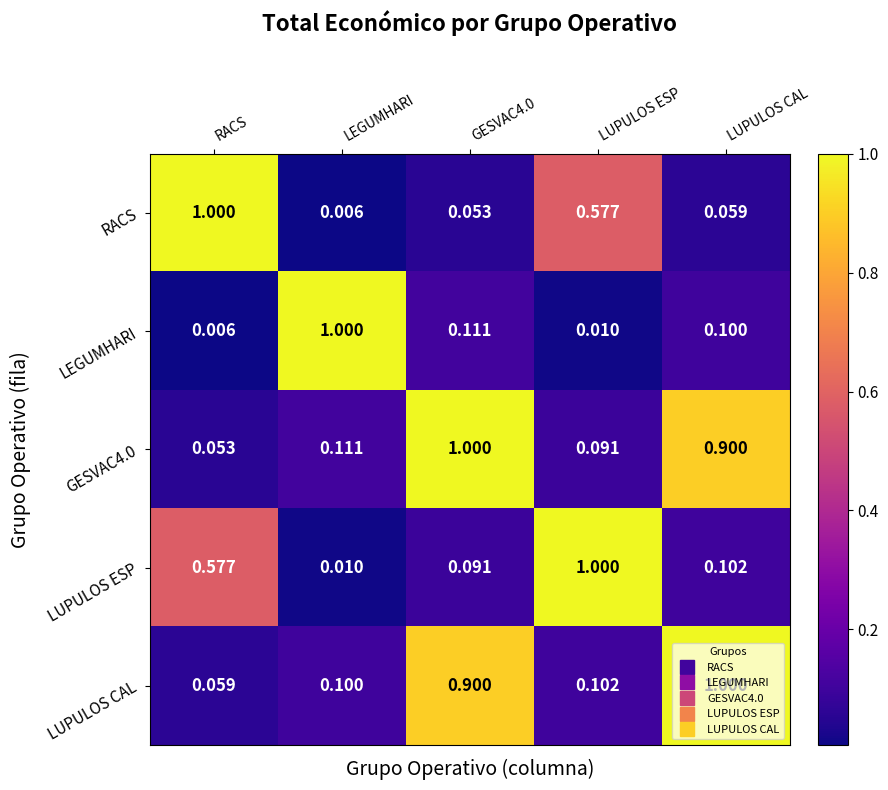

Which series has the largest total across all categories?

LUPULOS CAL